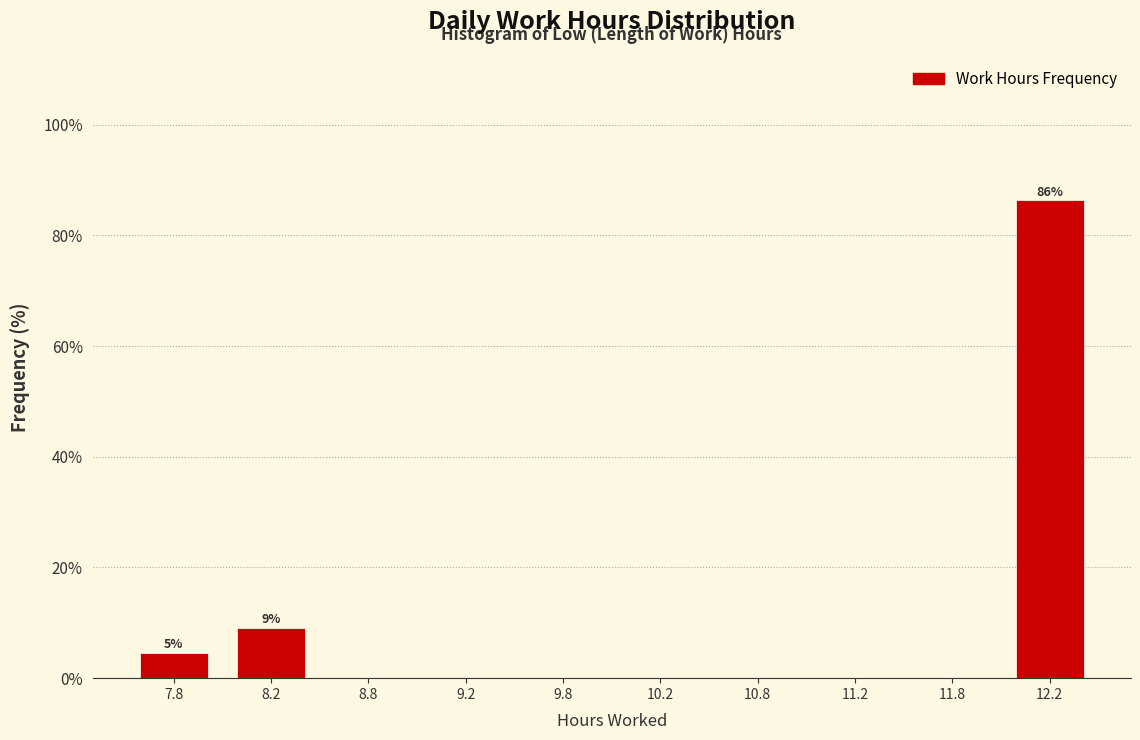

Over which range of the x-axis is the bar tallest?

12.0 to 12.5